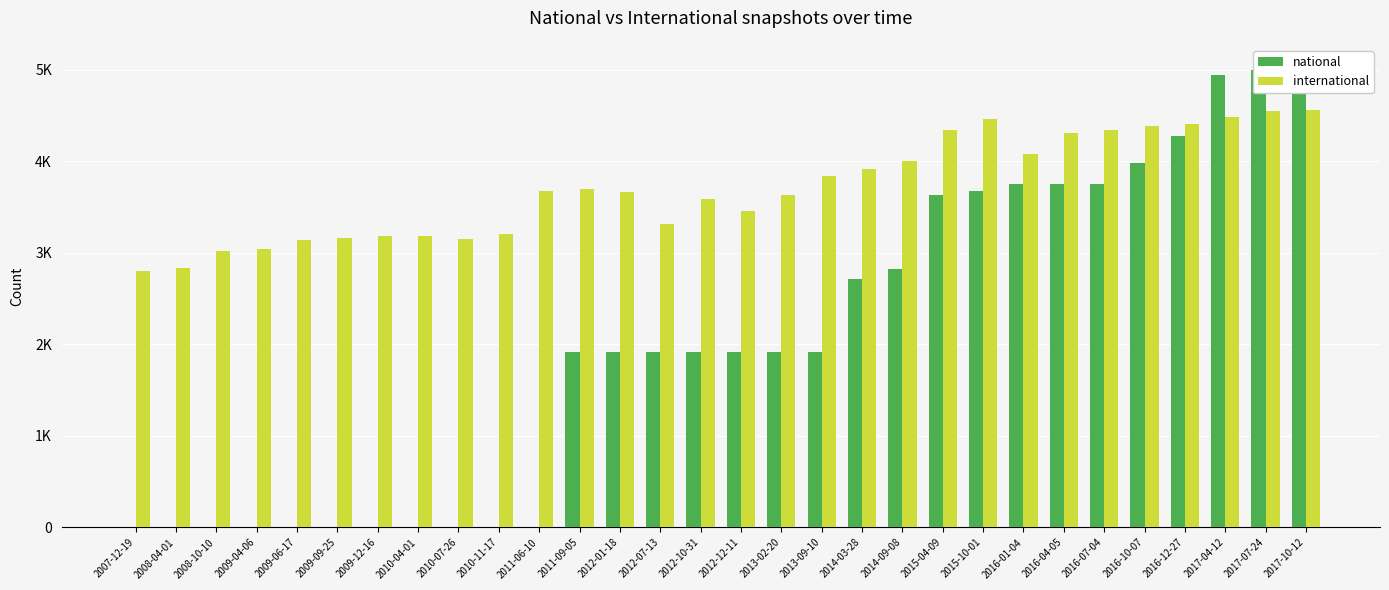

What is the value of the international bar at the 25th from the left?

4344